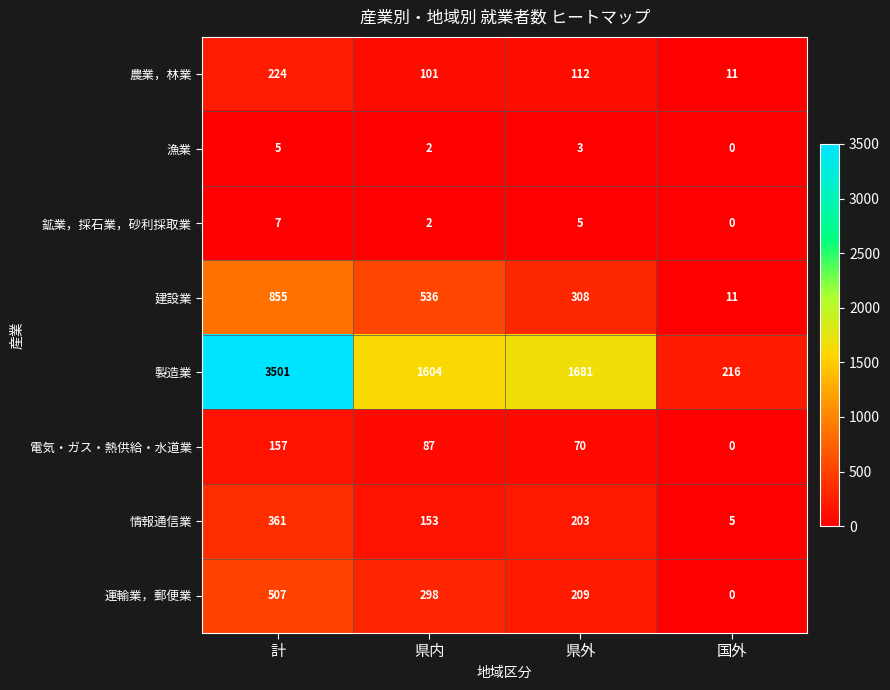

How many values in the 建設業 series are below 536?

2